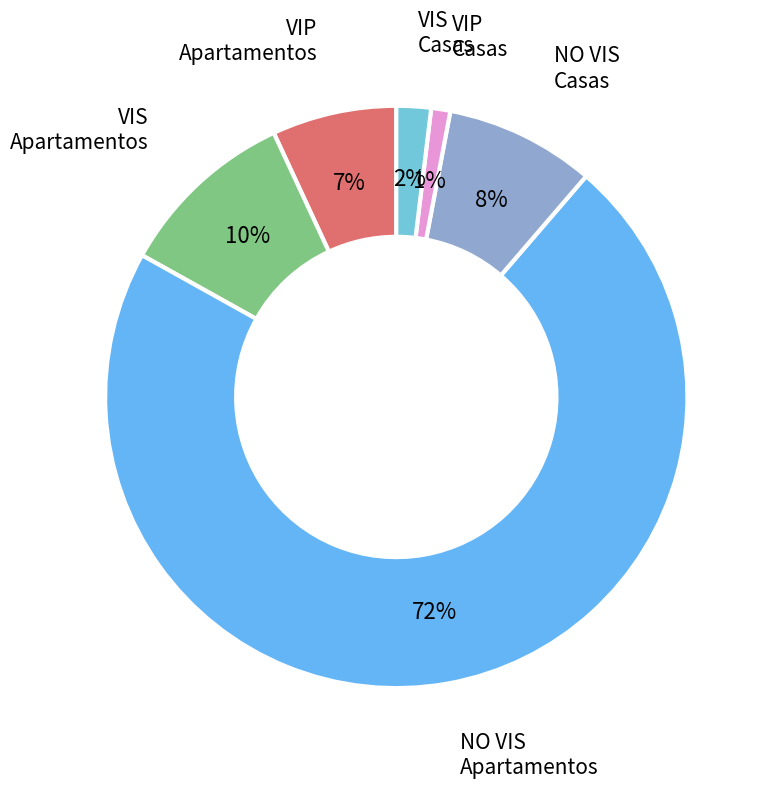

How many segments does this pie chart have?

6